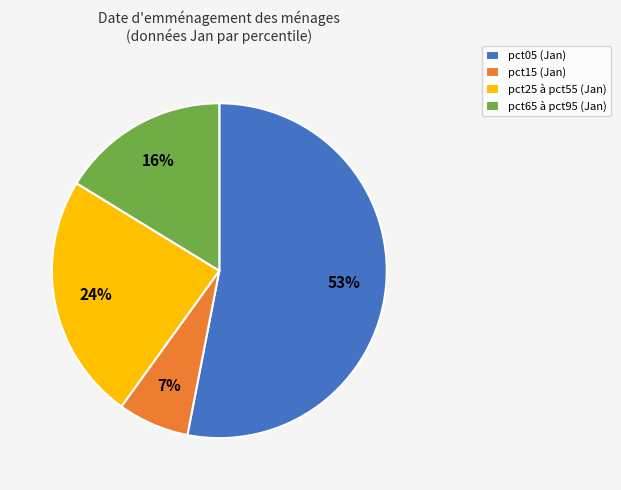

Rank the categories by value from lowest to highest.

pct15 (Jan), pct65 à pct95 (Jan), pct25 à pct55 (Jan), pct05 (Jan)